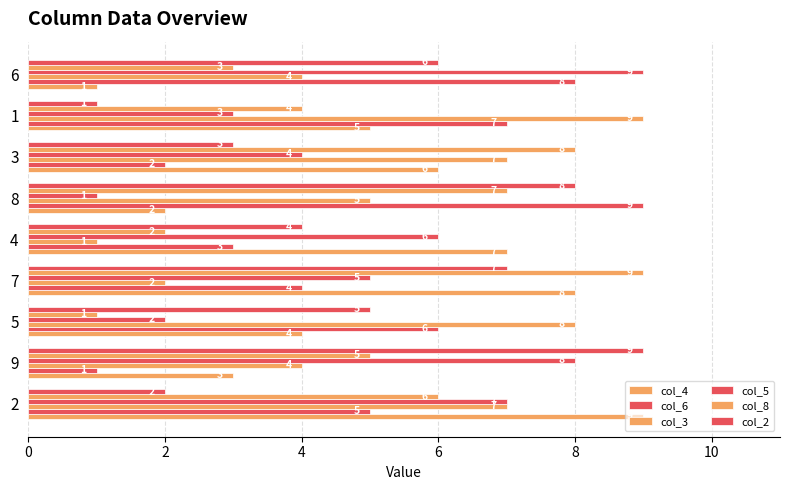

What is the label of the 8th bar from the right?

9